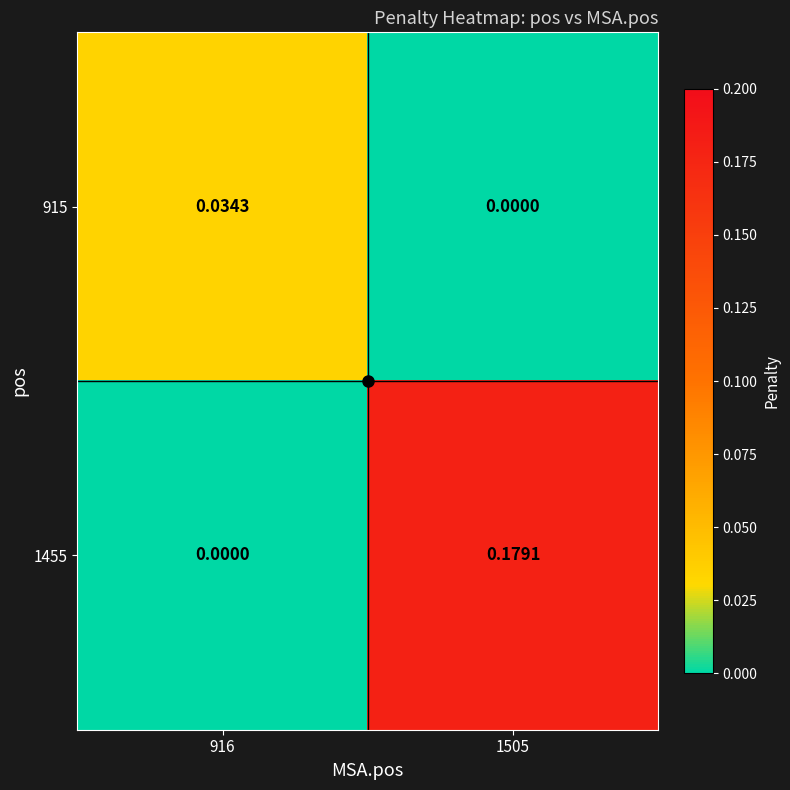

Reading right to left, extract all data points from this chart.

915: 1505=0.0	916=0.0
1455: 1505=0.2	916=0.0